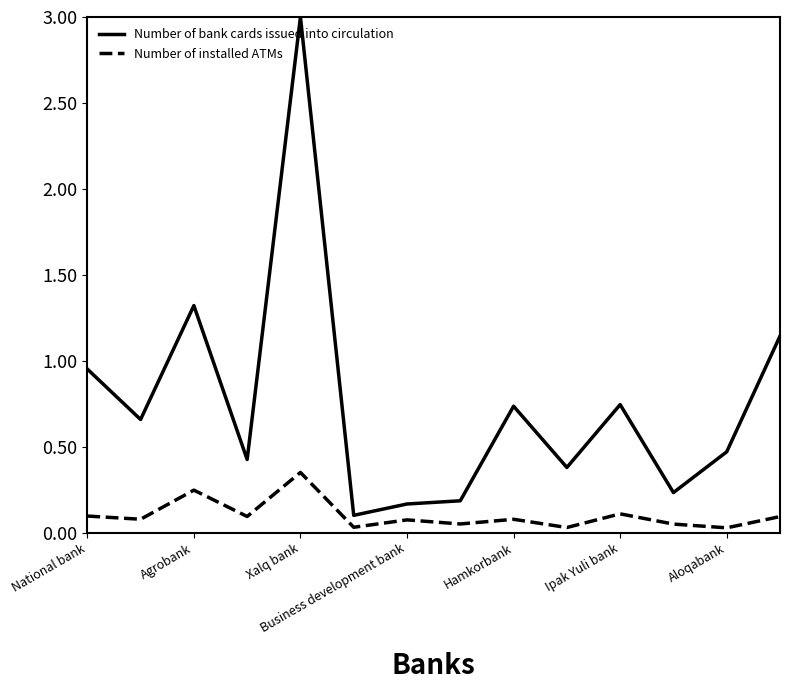

True or false: Number of bank cards issued into circulation has more than 0 points higher than both neighbors.

True